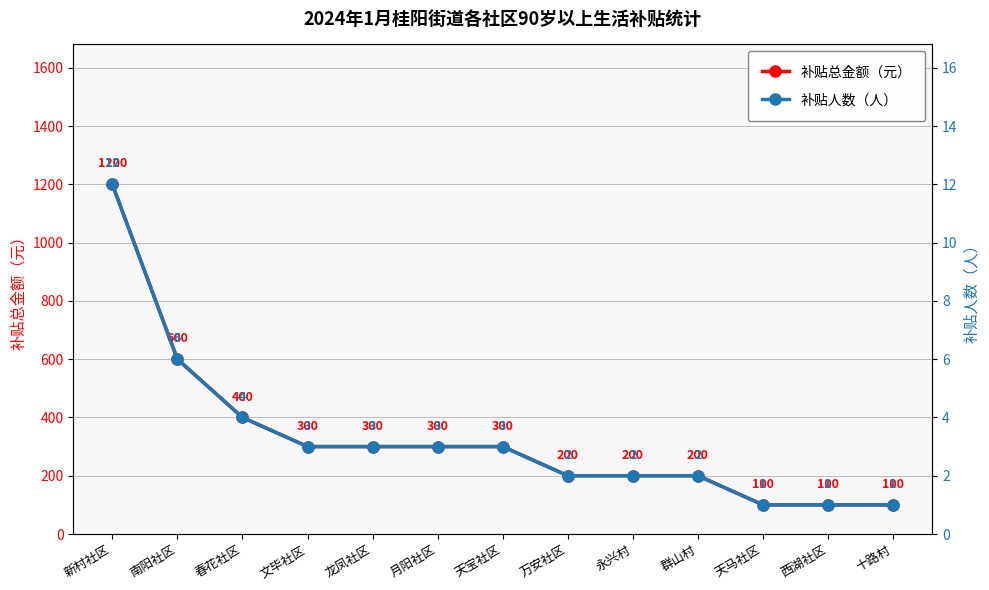

What is the highest value of the 补贴总金额（元） series?

1200